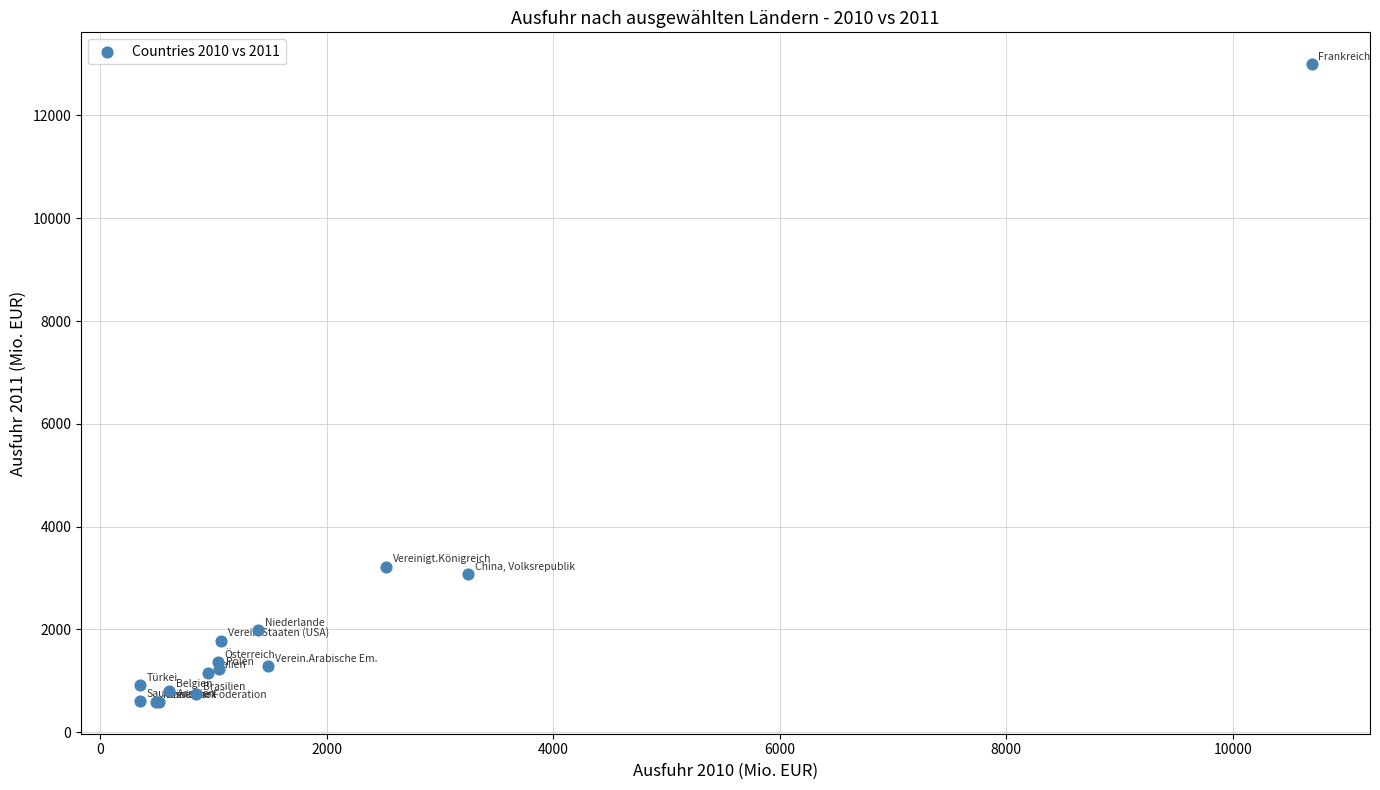

What Y value in the scatter plot is closest to 6793?

3221.3